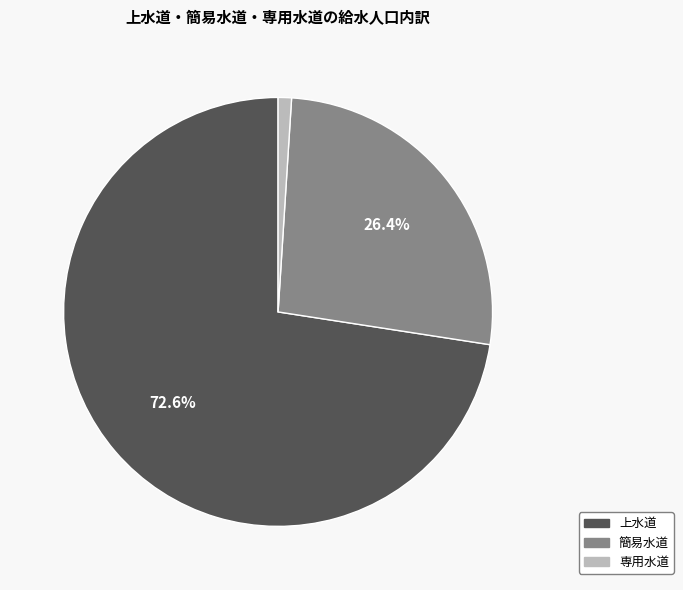

Between 簡易水道 and 上水道, which is larger?

上水道